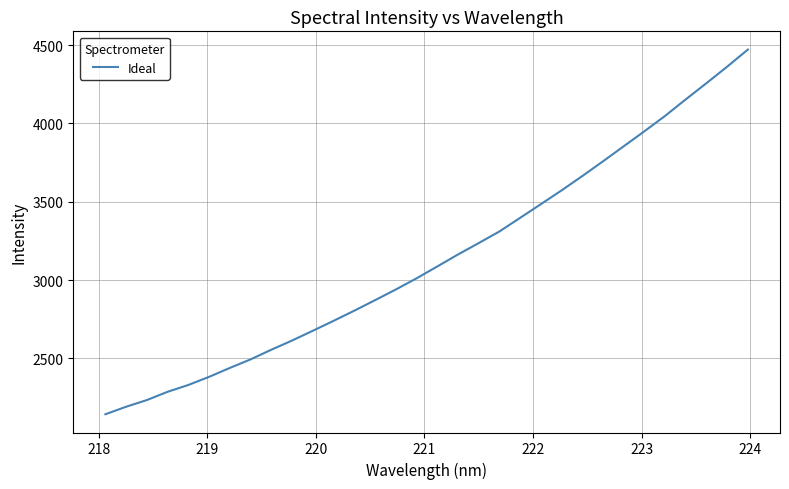

What is the minimum value shown in the chart?

2144.0